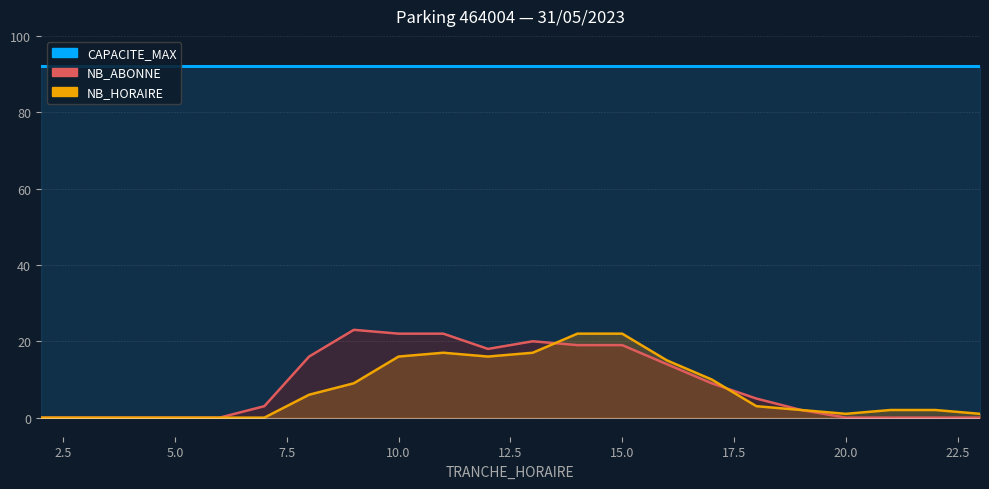

Which has a higher value, 16 or 2?

16